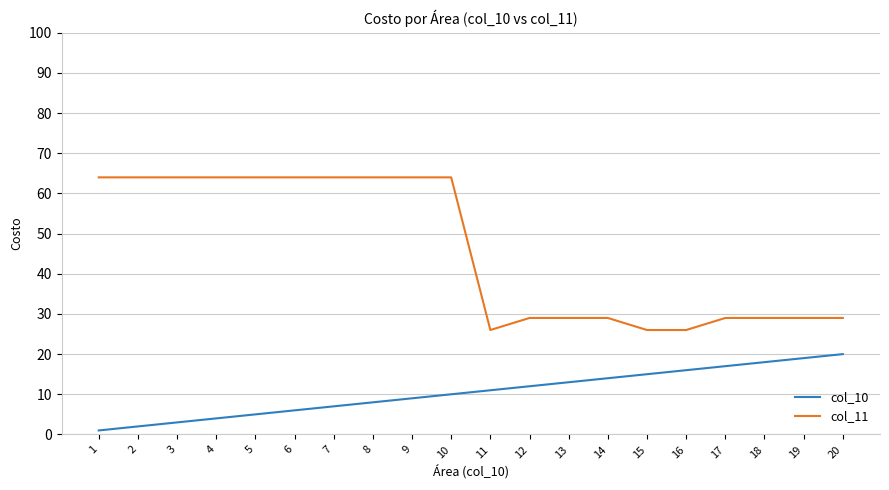

Which category has the highest value in the col_10 series?

20